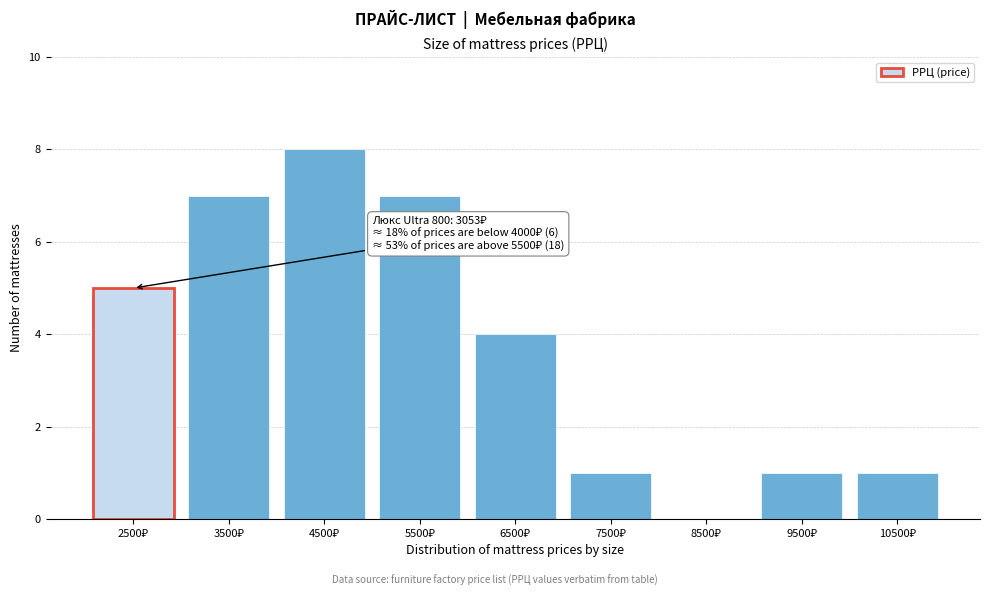

What is the maximum value shown in the chart?

8